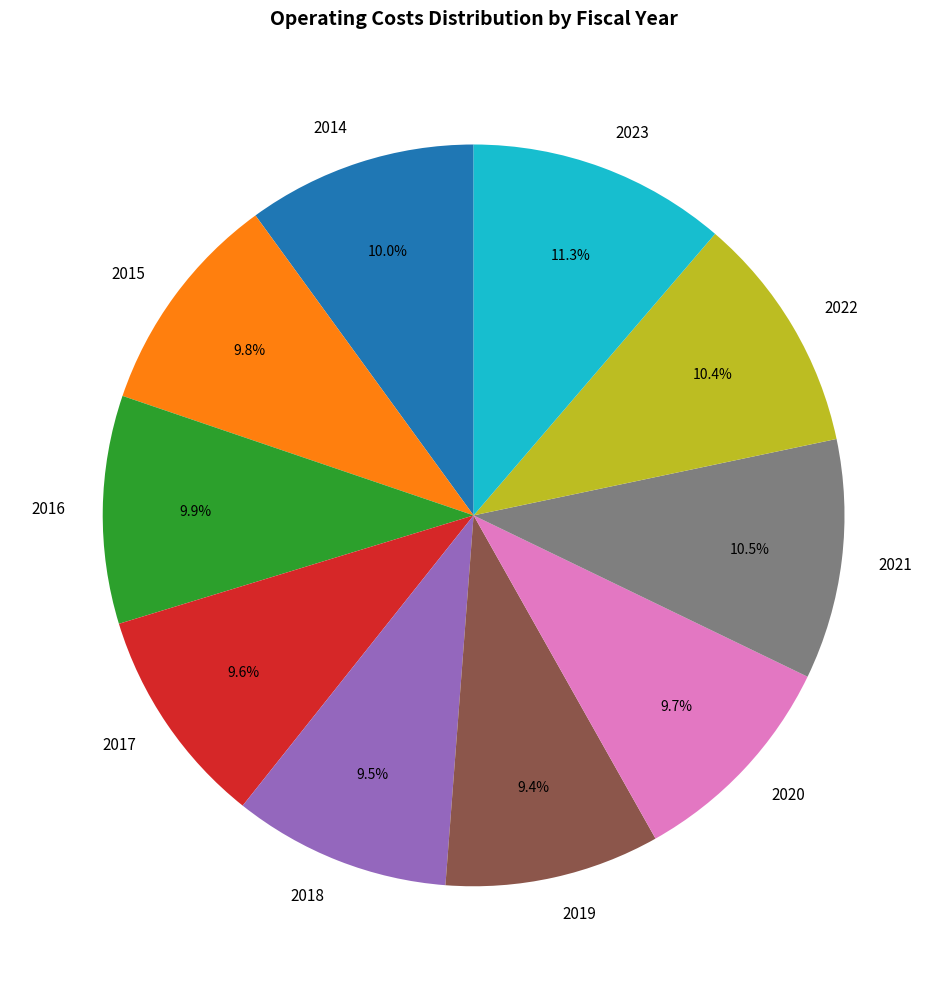

To the nearest percent, what portion does 2015 represent?

10%